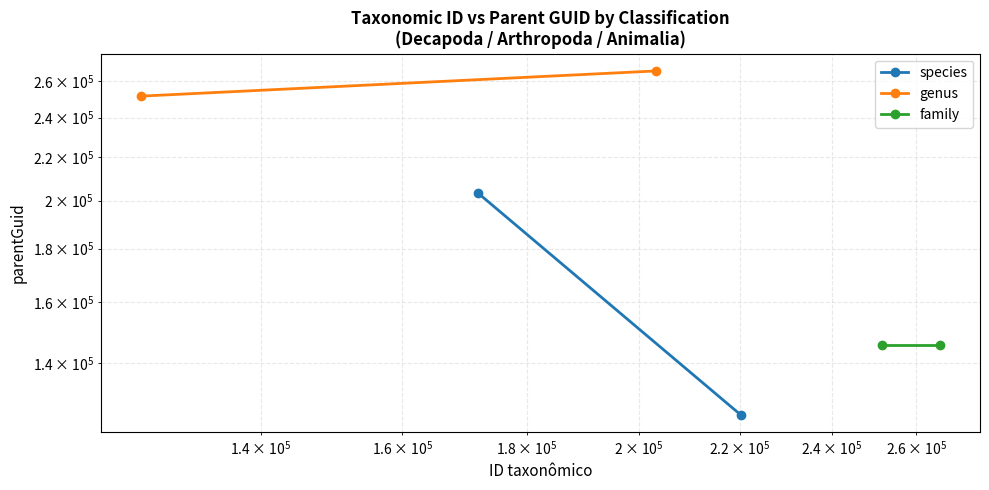

Reading right to left, list all the values displayed in this chart.

species: 125028	203335
genus: 265849	251559
family: 145584	145584